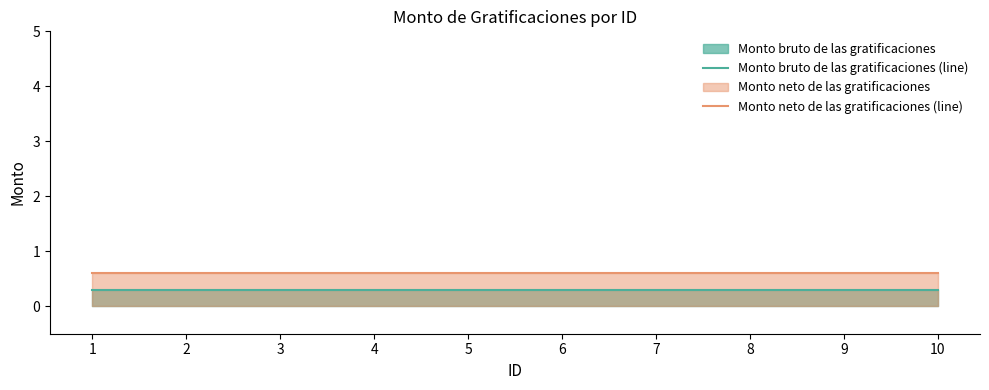

At which label is Monto neto de las gratificaciones (line) closest to 0?

1